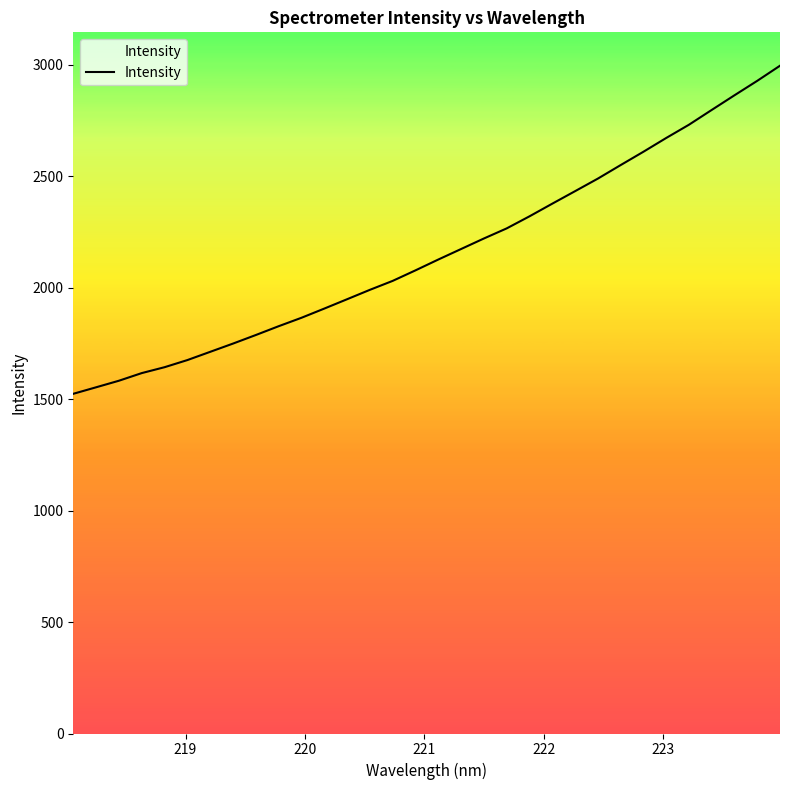

Does the chart display data point markers on the line(s)?

No